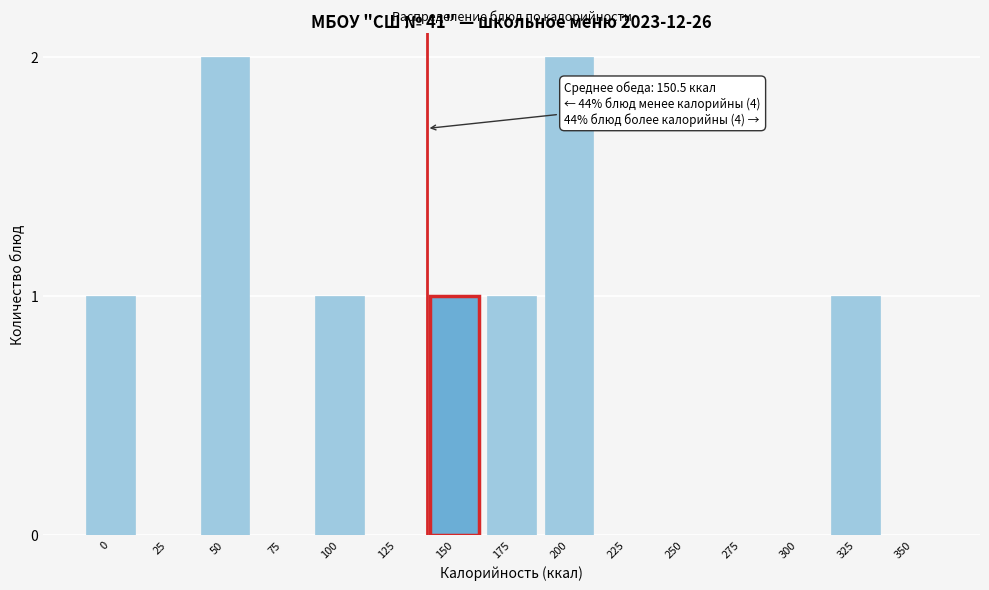

Reading left to right, extract all data points from this chart.

0=1	25=0	50=2	75=0	100=1	125=0	150=1	175=1	200=2	225=0	250=0	275=0	300=0	325=1	350=0